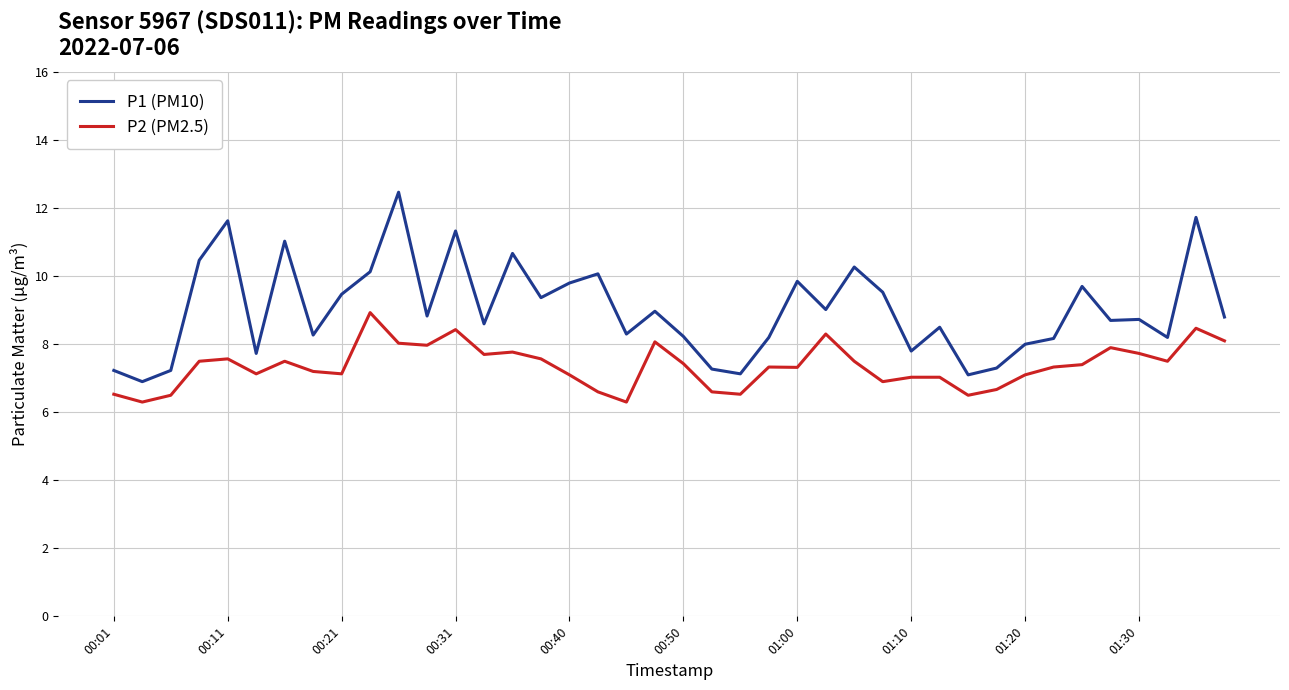

Rank the series by their maximum value, from lowest to highest.

P2 (PM2.5), P1 (PM10)